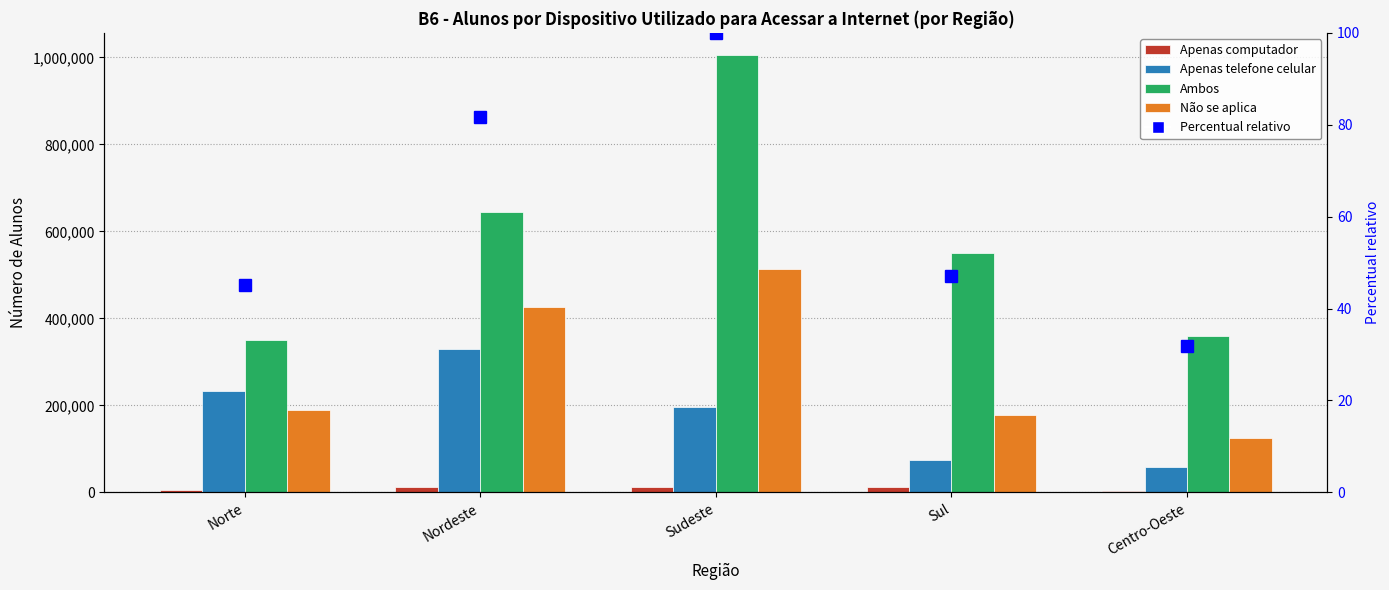

Is it true that Não se aplica equals 217516 at Centro-Oeste?

False